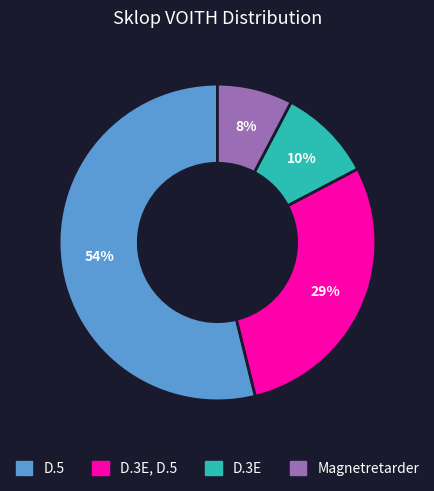

To the nearest percent, what is the difference between the largest and smallest slice percentages?

46%